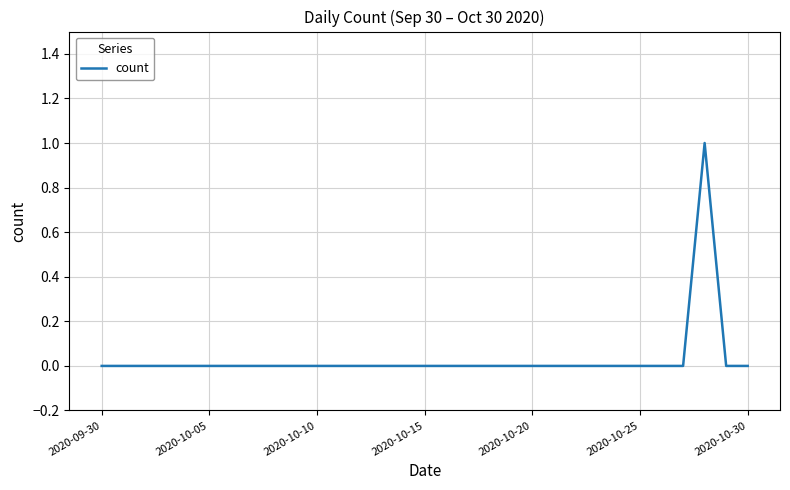

Does the chart have visible grid lines?

Yes